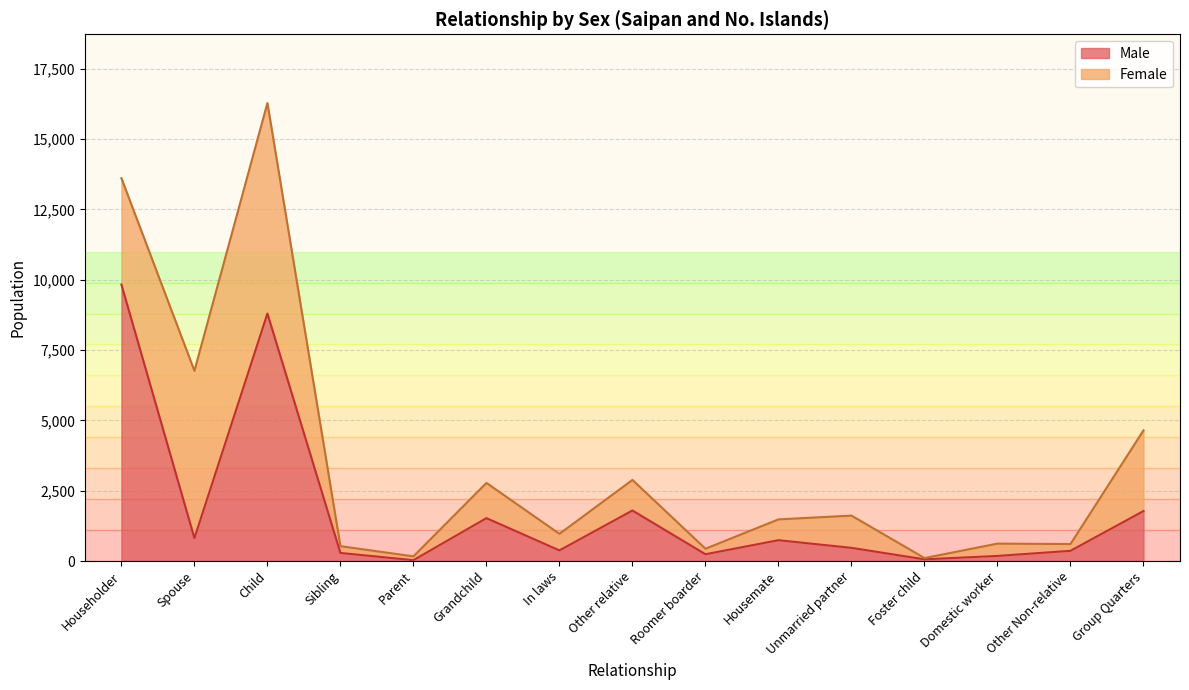

How many points are lower than both their immediate neighbors (excluding endpoints)?

5